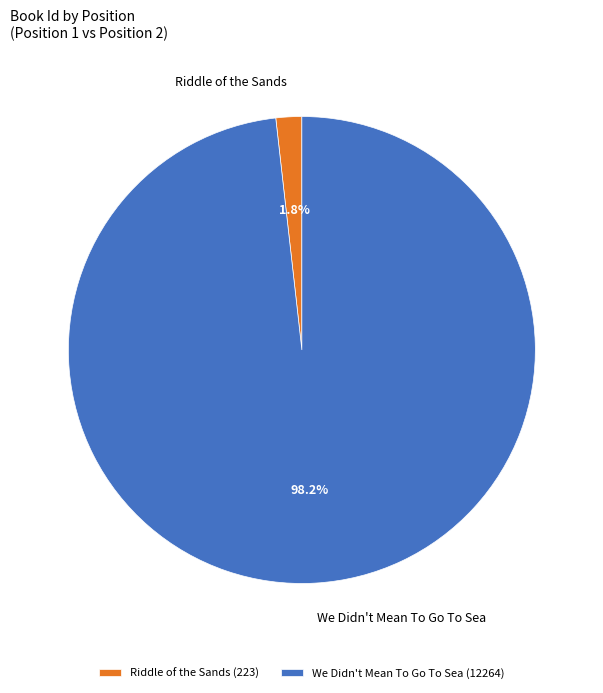

What percentage is the We Didn't Mean To Go To Sea slice, to the nearest percent?

98%